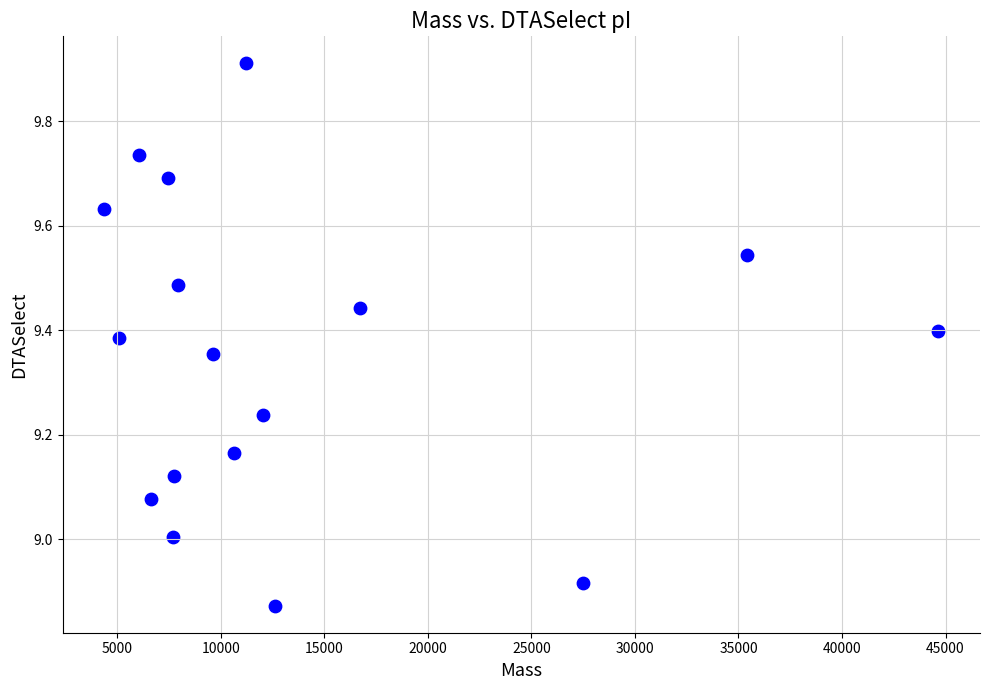

What is the range of Y values (max minus min)?

1.0